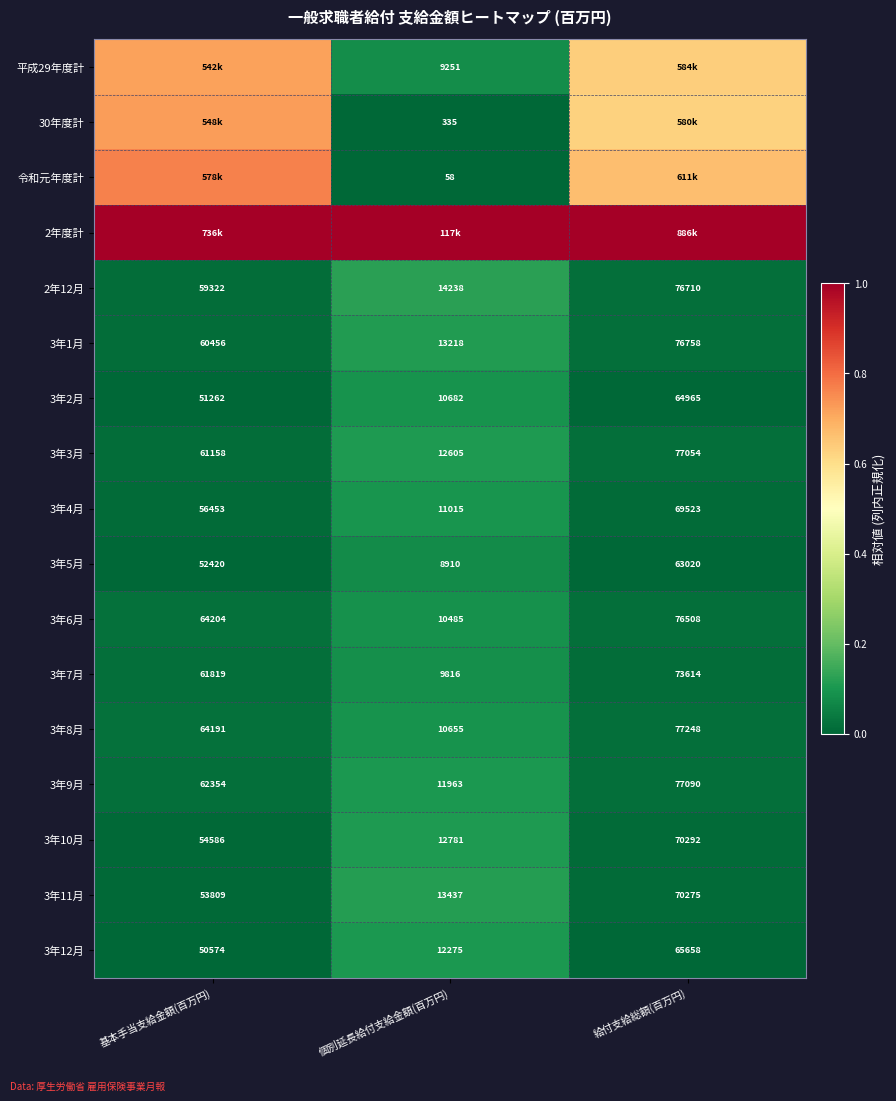

List the labels in order of 3年5月 value, smallest first.

個別延長給付支給金額(百万円), 基本手当支給金額(百万円), 給付支給総額(百万円)